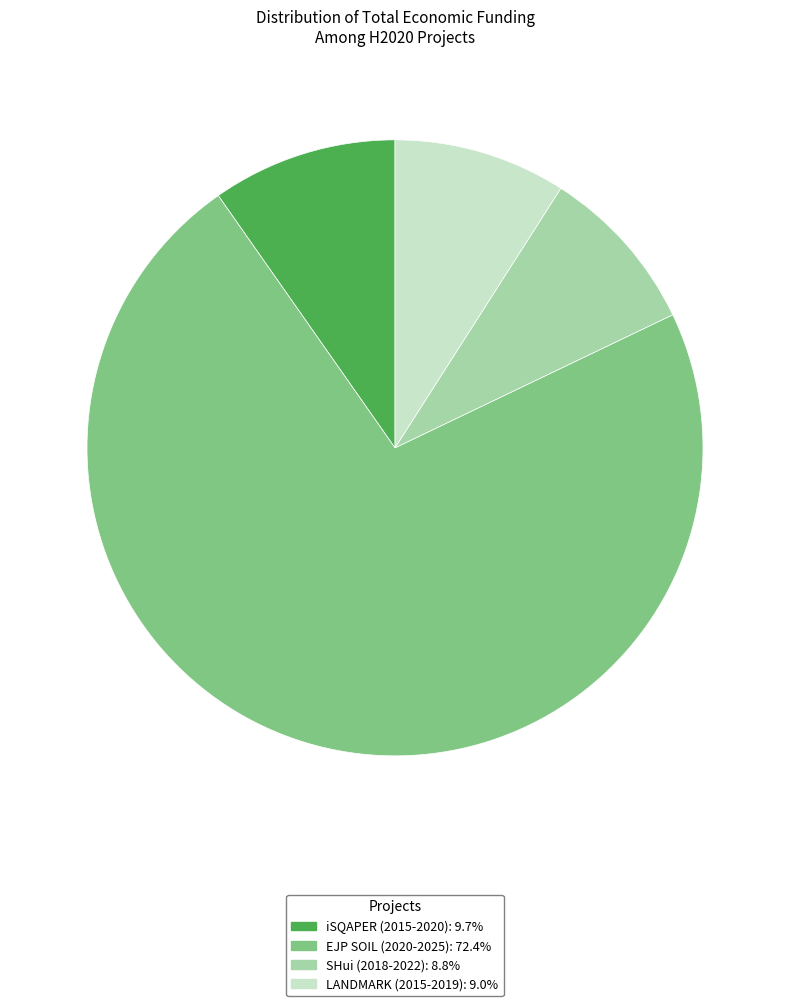

Which slice is the largest?

EJP SOIL (2020-2025)